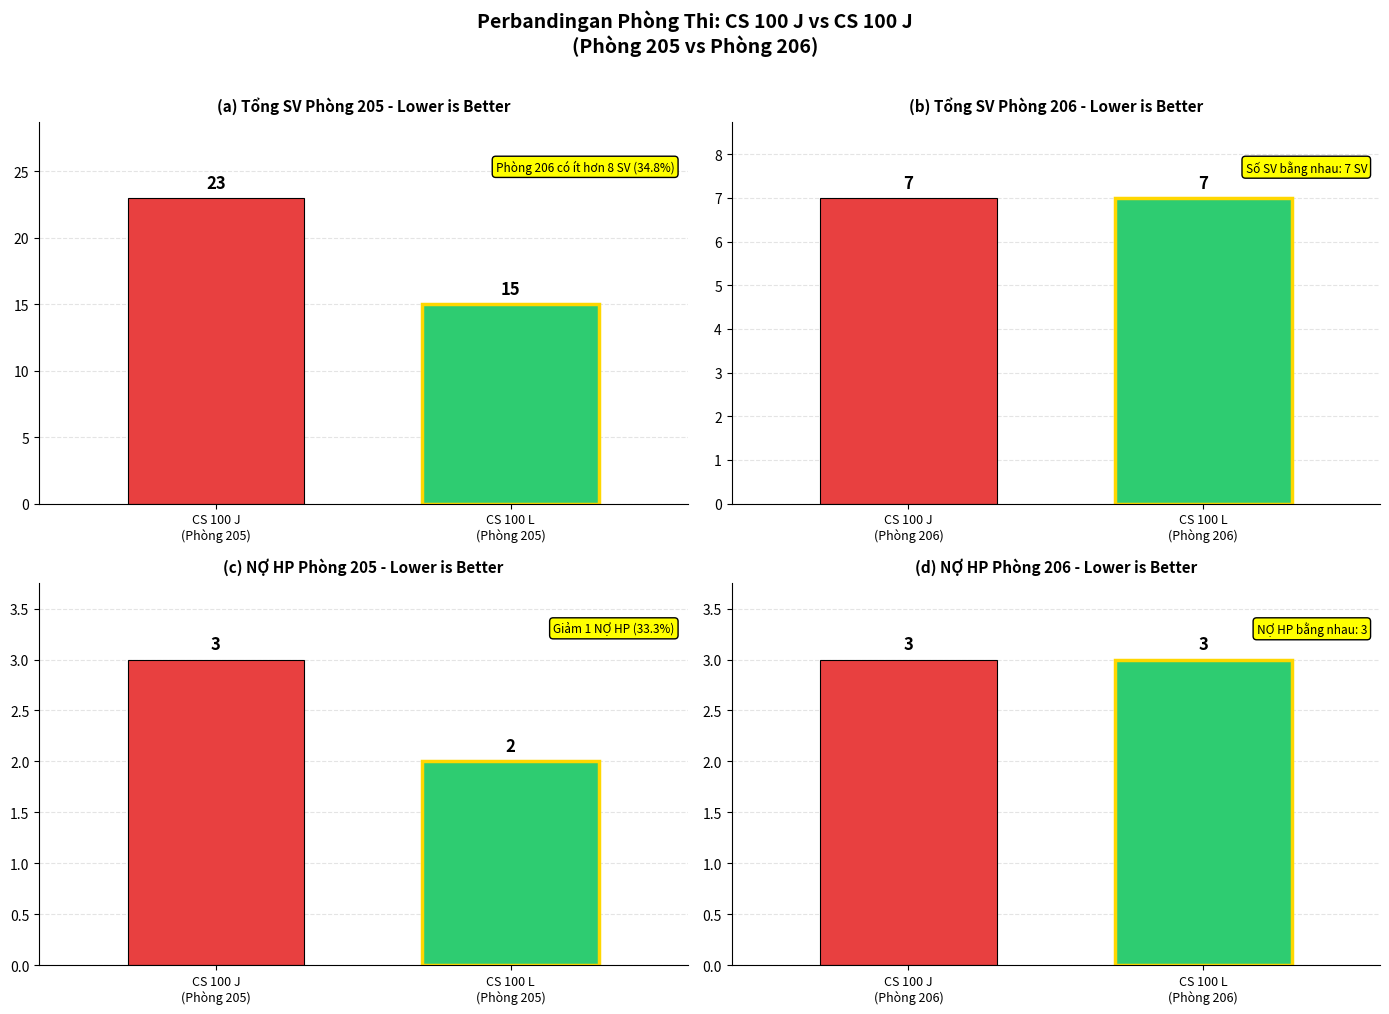

Are the bars grouped side by side (vs. stacked)?

Yes